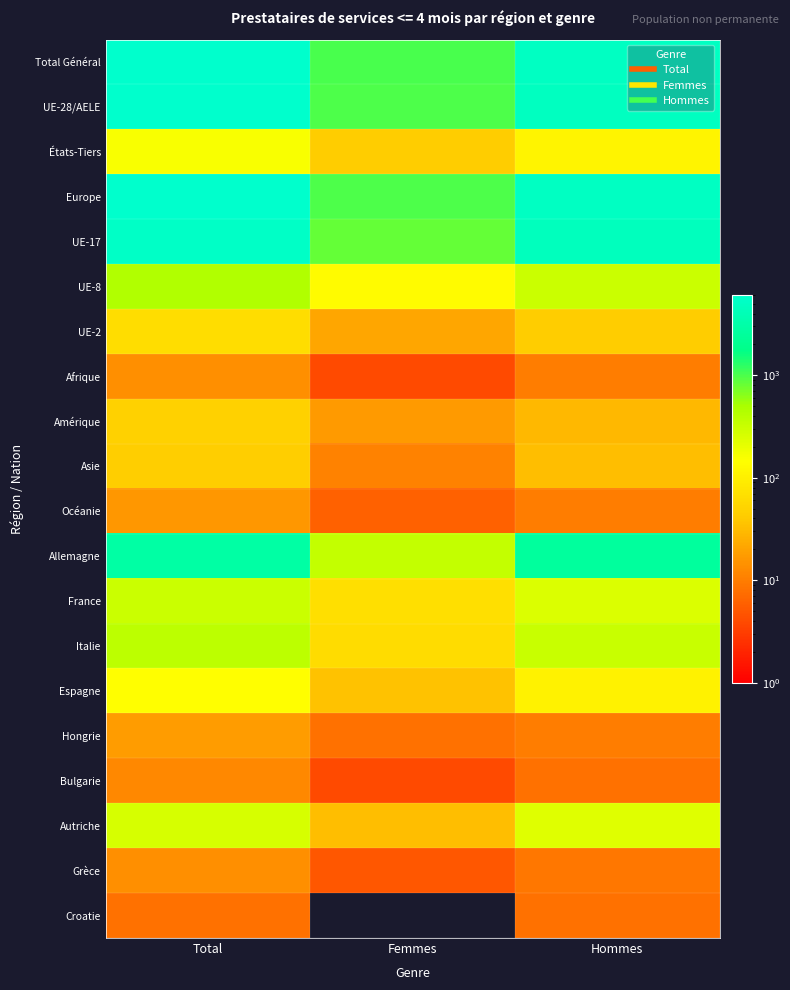

Reading right to left, what are all the values shown in this chart?

Total Général: Hommes=5042	Femmes=1032	Total=6074
UE-28/AELE: Hommes=4930	Femmes=989	Total=5919
États-Tiers: Hommes=112	Femmes=43	Total=155
Europe: Hommes=4959	Femmes=994	Total=5953
UE-17: Hommes=4557	Femmes=833	Total=5390
UE-8: Hommes=314	Femmes=134	Total=448
UE-2: Hommes=43	Femmes=21	Total=64
Afrique: Hommes=10	Femmes=4	Total=14
Amérique: Hommes=30	Femmes=17	Total=47
Asie: Hommes=33	Femmes=11	Total=44
Océanie: Hommes=10	Femmes=6	Total=16
Allemagne: Hommes=2592	Femmes=337	Total=2929
France: Hommes=242	Femmes=68	Total=310
Italie: Hommes=315	Femmes=62	Total=377
Espagne: Hommes=106	Femmes=35	Total=141
Hongrie: Hommes=10	Femmes=8	Total=18
Bulgarie: Hommes=8	Femmes=4	Total=12
Autriche: Hommes=228	Femmes=33	Total=261
Grèce: Hommes=9	Femmes=5	Total=14
Croatie: Hommes=8	Femmes=0	Total=8